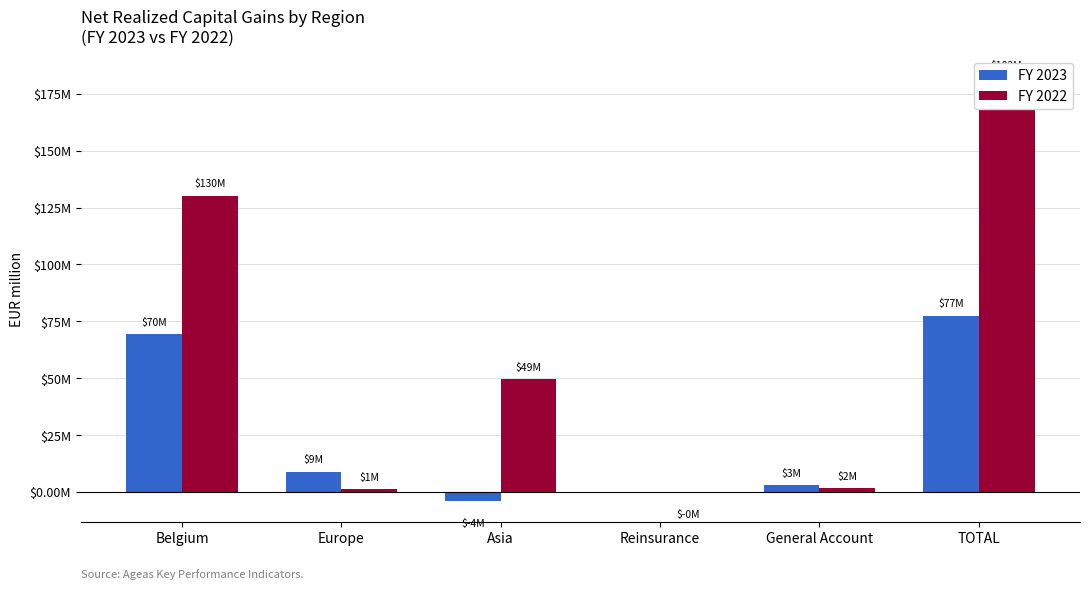

At which label does FY 2023 first exceed 8?

Belgium